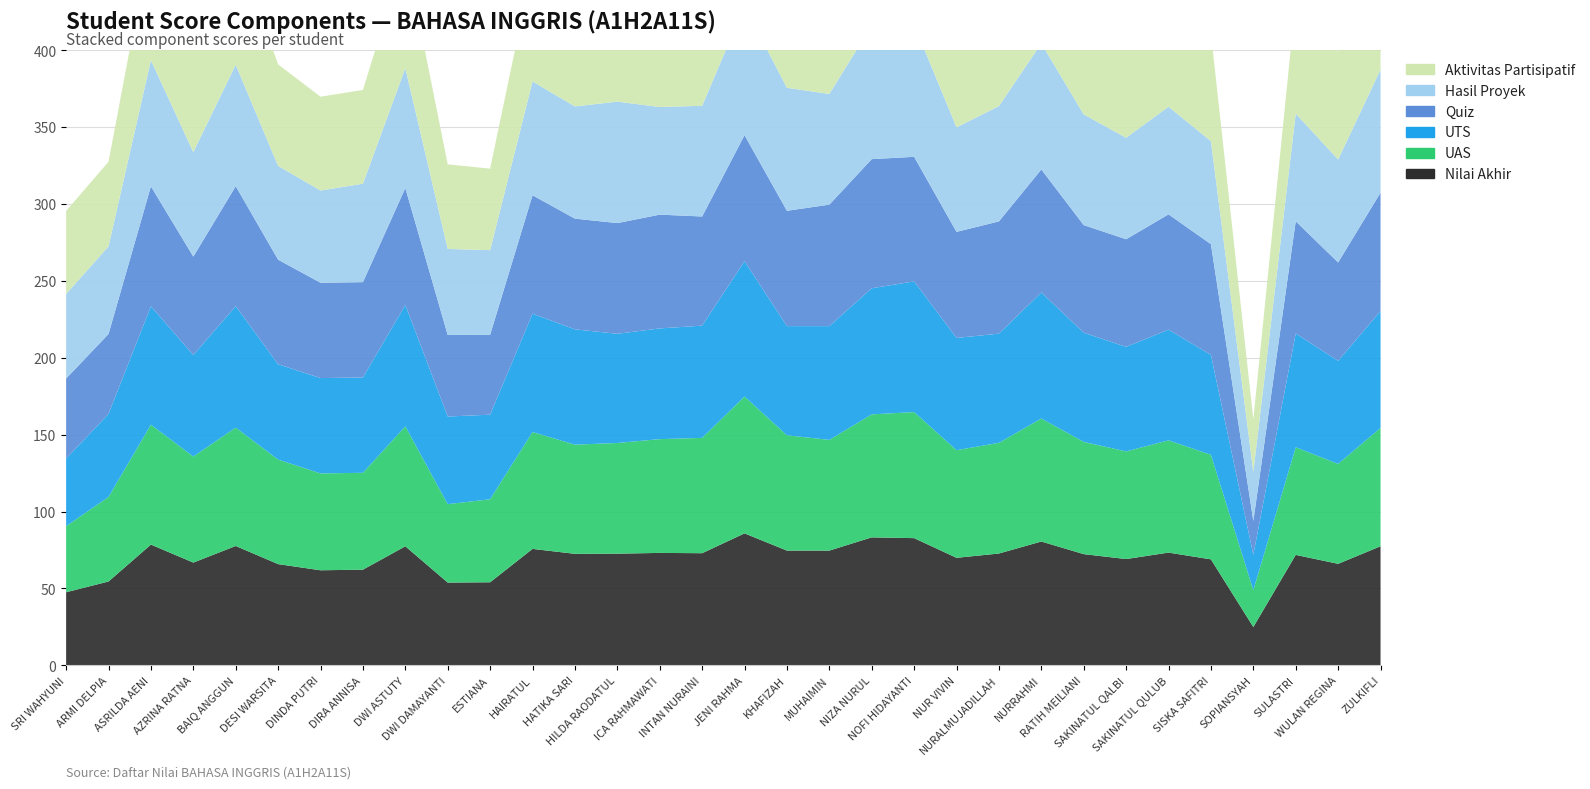

Reading left to right, transcribe all the data shown in this chart.

Nilai Akhir: 47.5	54.5	78.5	66.8	77.6	65.8	61.8	62.2	77.4	53.8	54.0	75.7	72.5	72.6	73.1	72.9	85.8	74.6	74.6	83.2	82.7	69.9	72.7	80.5	72.3	69.1	73.3	68.9	24.9	71.8	66.0	77.4
Aktivitas Partisipatif: 54.0	55.0	80.0	66.0	77.0	66.0	61.0	61.0	75.0	55.0	53.0	75.0	75.0	75.0	71.0	70.0	87.0	77.0	75.0	85.0	83.0	67.0	72.0	78.0	76.0	67.0	73.0	70.0	34.0	74.0	70.0	79.0
Hasil Proyek: 55.0	57.0	82.0	68.0	79.0	61.0	60.0	64.0	78.0	56.0	55.0	74.0	73.0	79.0	70.0	72.0	84.0	80.0	72.0	87.0	86.0	68.0	75.0	82.0	72.0	66.0	70.0	67.0	32.0	70.0	67.0	80.0
Quiz: 52.0	52.0	78.0	64.0	78.0	68.0	62.0	62.0	76.0	53.0	52.0	77.0	72.0	72.0	74.0	71.0	82.0	75.0	79.0	84.0	81.0	69.0	73.0	80.0	70.0	70.0	75.0	72.0	22.0	73.0	64.0	77.0
UTS: 44.0	54.0	77.0	66.0	79.0	62.0	62.0	62.0	79.0	57.0	55.0	77.0	75.0	71.0	72.0	73.0	88.0	71.0	74.0	82.0	85.0	73.0	71.0	82.0	71.0	68.0	72.0	65.0	23.0	74.0	67.0	76.0
UAS: 43.0	55.0	78.0	69.0	77.0	68.0	63.0	63.0	78.0	51.0	54.0	76.0	71.0	72.0	74.0	75.0	89.0	75.0	72.0	80.0	82.0	70.0	72.0	80.0	73.0	70.0	73.0	68.0	24.0	70.0	65.0	77.0